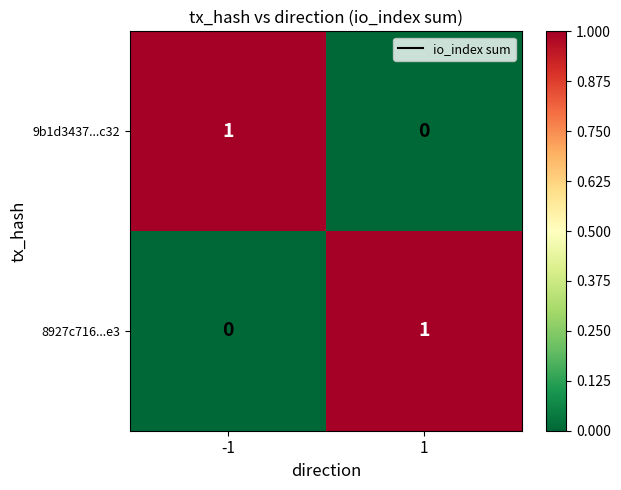

At 1, list the series in order from smallest to largest.

9b1d3437...c32, 8927c716...e3